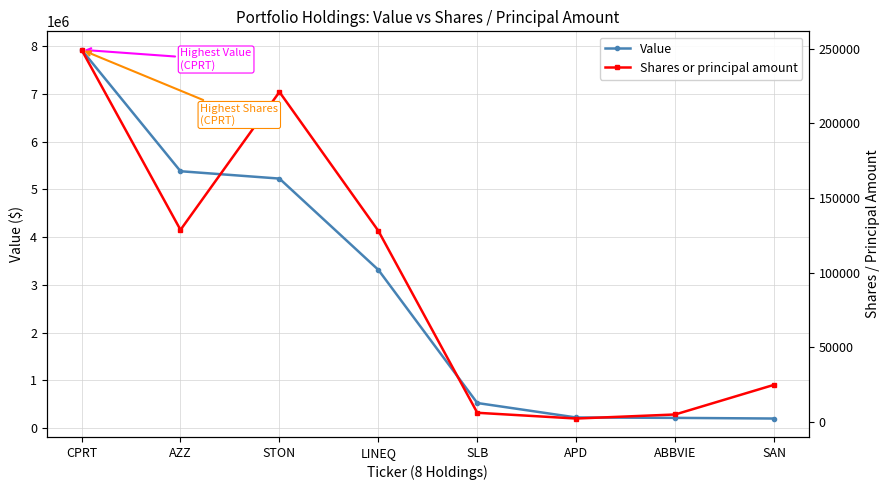

What is the value of the Value point at the 3rd from the left?

5228000